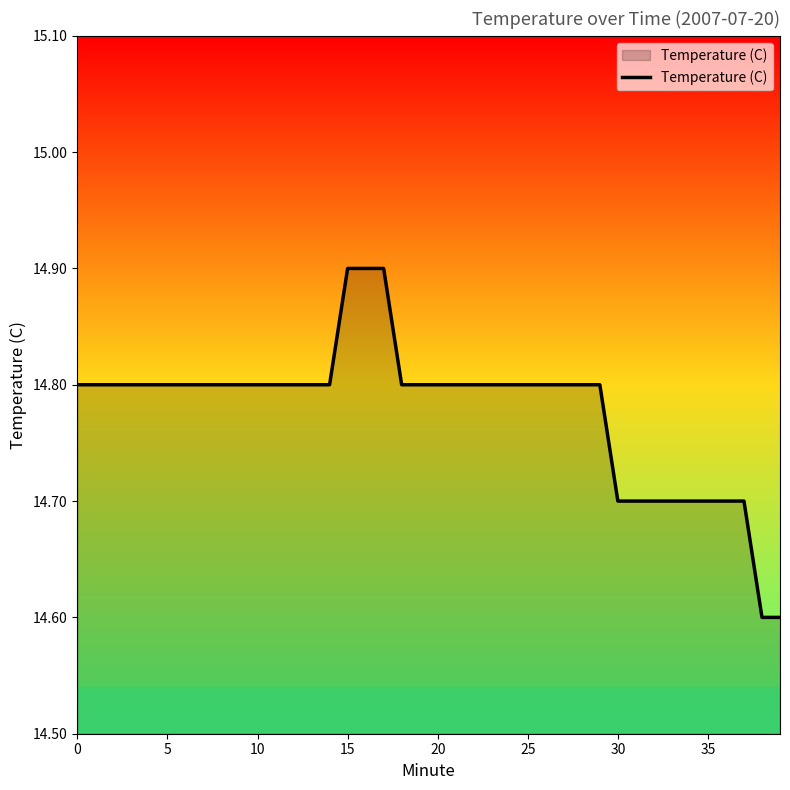

Reading right to left, what are all the values shown in this chart?

14.6	14.6	14.7	14.7	14.7	14.7	14.7	14.7	14.7	14.7	14.8	14.8	14.8	14.8	14.8	14.8	14.8	14.8	14.8	14.8	14.8	14.8	14.9	14.9	14.9	14.8	14.8	14.8	14.8	14.8	14.8	14.8	14.8	14.8	14.8	14.8	14.8	14.8	14.8	14.8